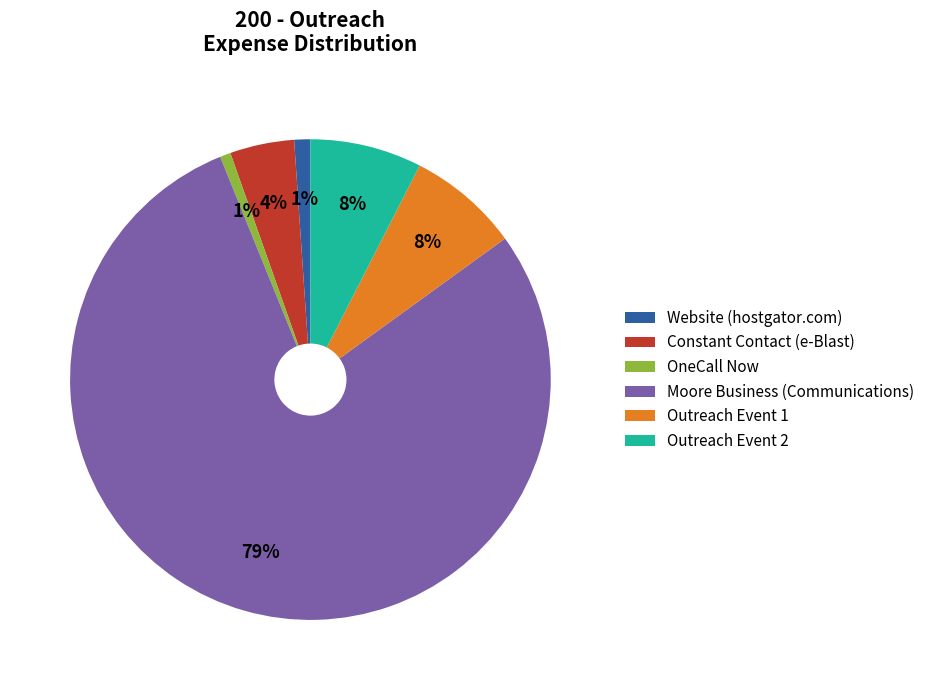

Approximately how many times larger is the value at Constant Contact (e-Blast) compared to Moore Business (Communications)?

0.1